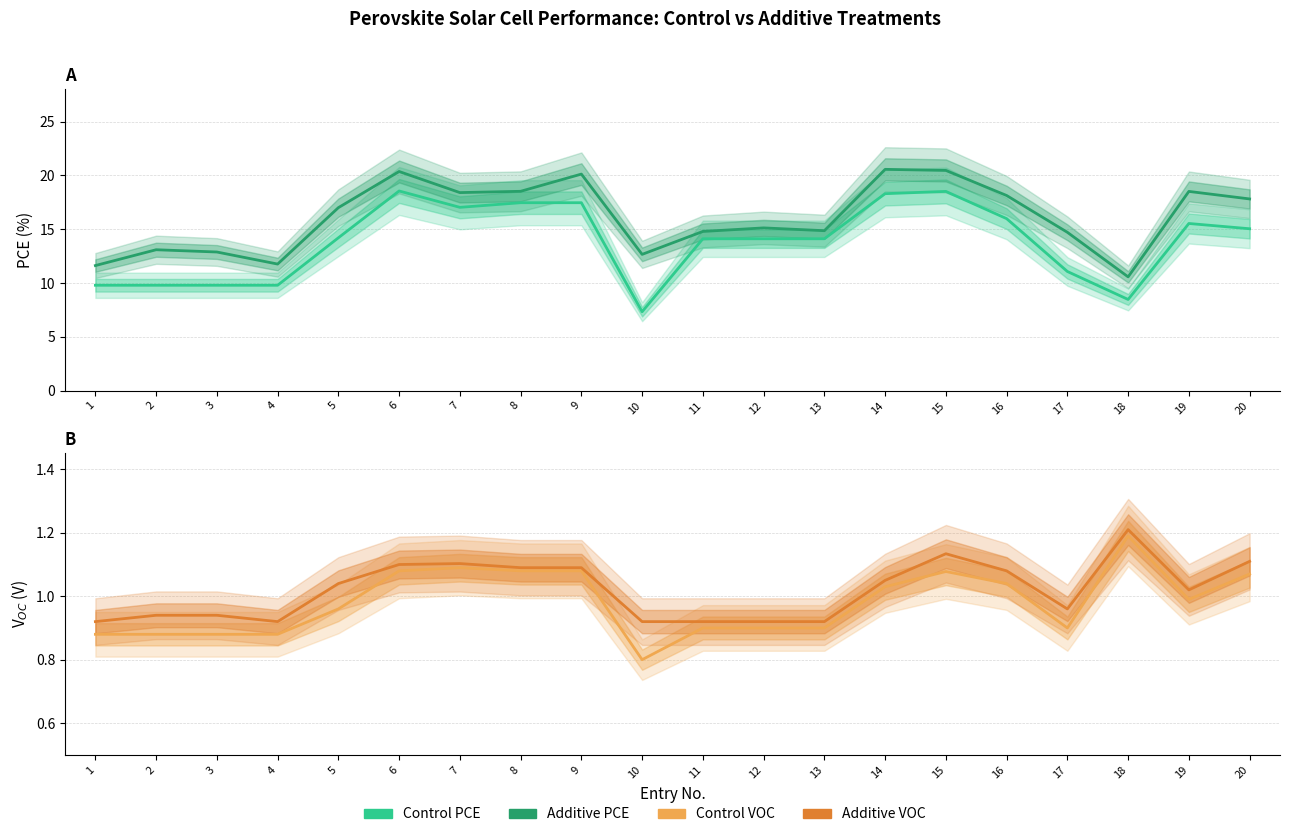

What is the minimum value for Control PCE?

7.3